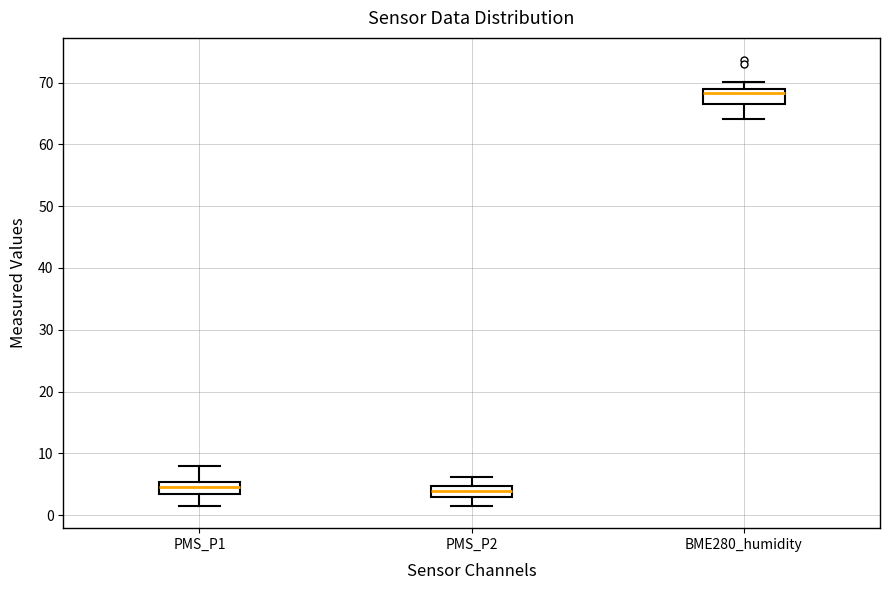

Which box has the highest median line?

BME280_humidity